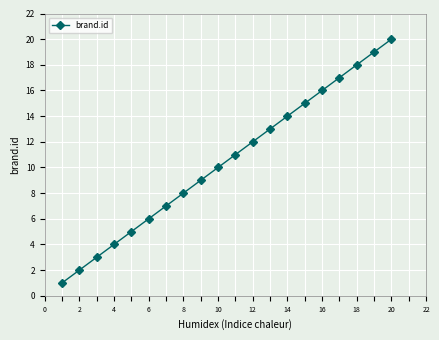

True or false: there are more than 0 points higher than both neighbors.

False